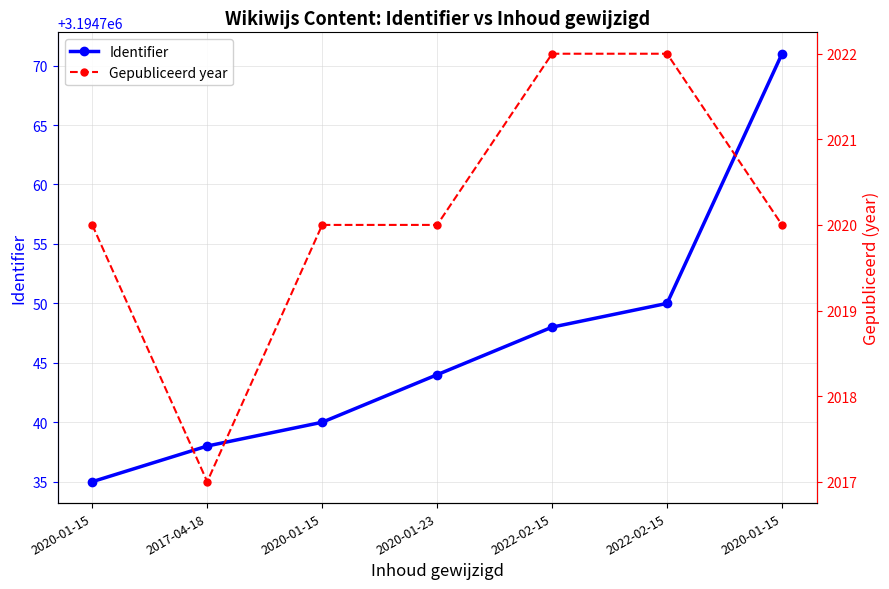

List the series in order of their peak value, lowest first.

Gepubliceerd year, Identifier